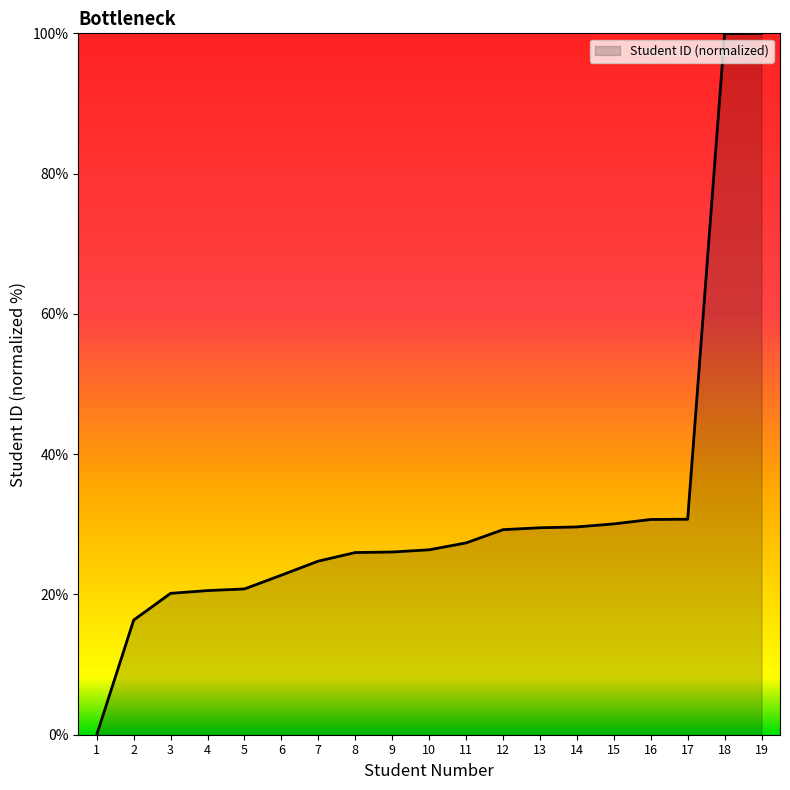

What is the difference between the maximum and minimum values?

100.0